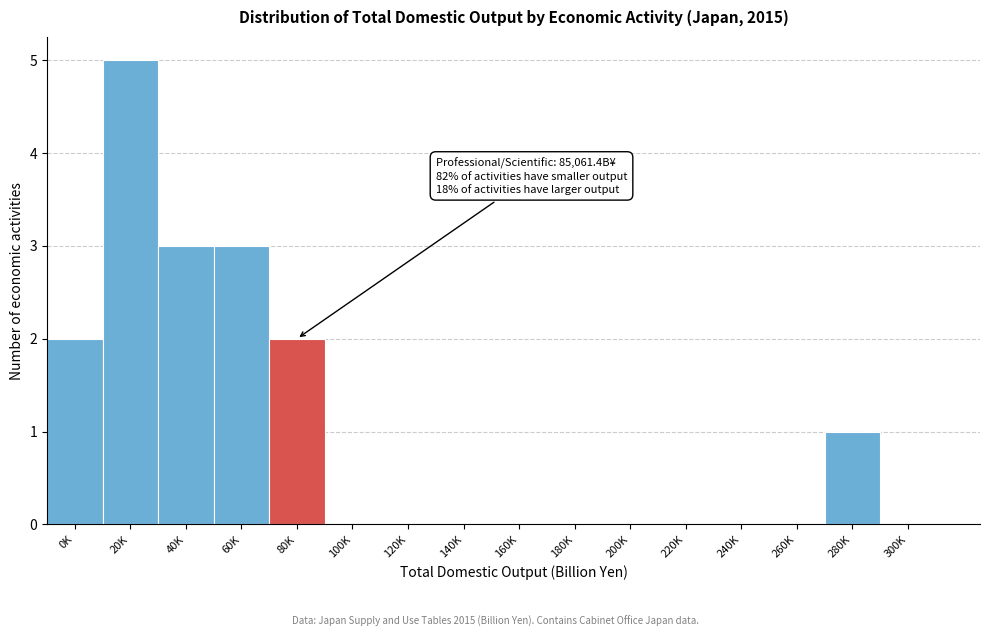

Reading right to left, transcribe all the data shown in this chart.

300K=0	280K=1	260K=0	240K=0	220K=0	200K=0	180K=0	160K=0	140K=0	120K=0	100K=0	80K=2	60K=3	40K=3	20K=5	0K=2